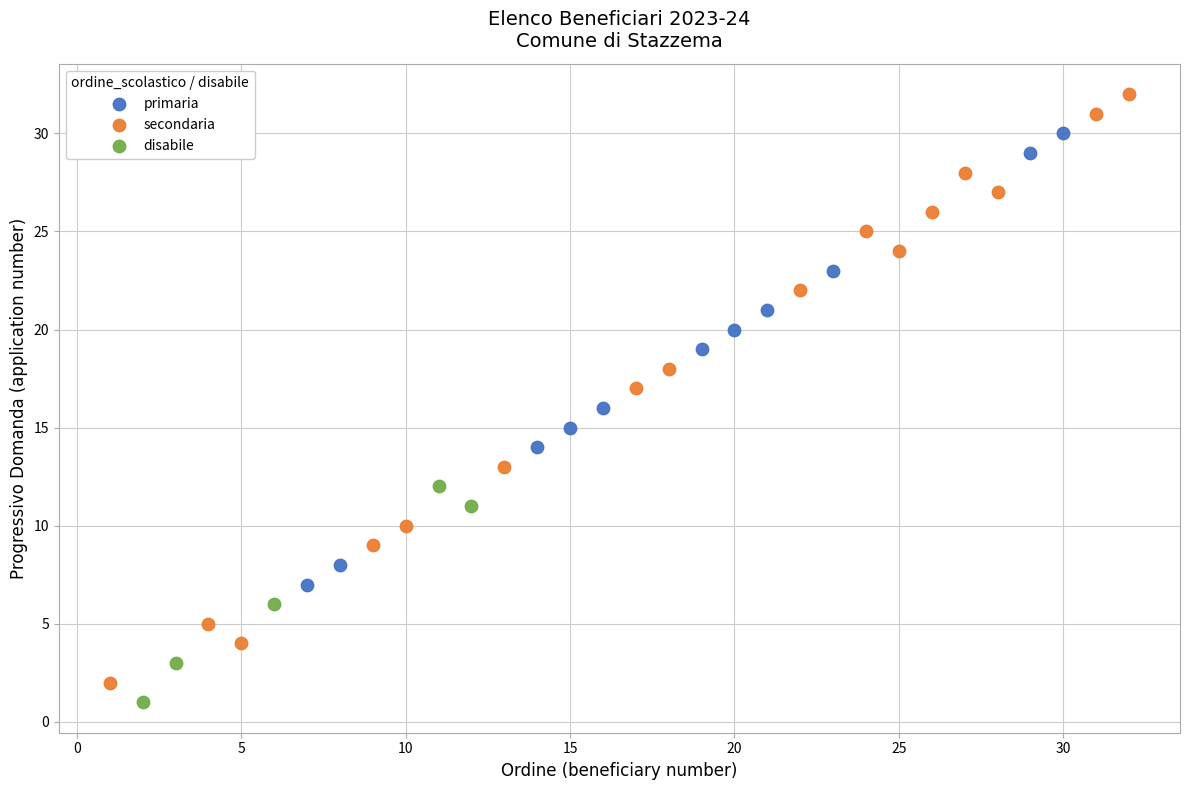

What are all the series names shown in the legend?

primaria, secondaria, disabile